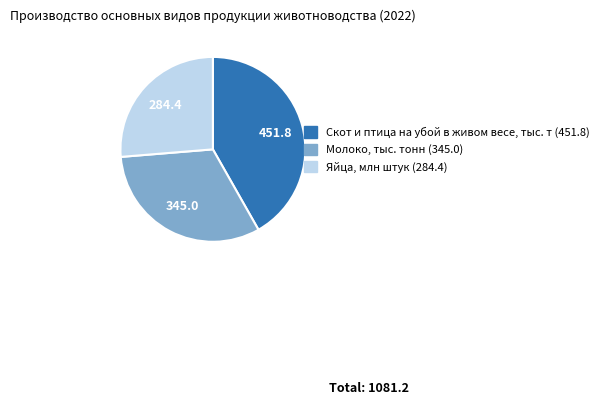

Is there a majority slice in this chart?

No